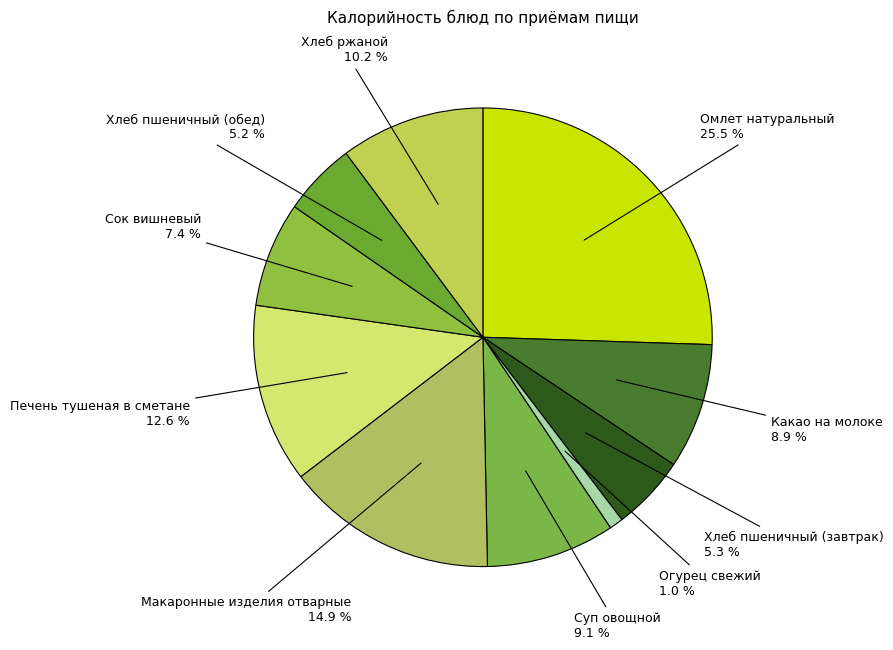

To the nearest percent, what is the difference between the largest and smallest slice percentages?

25%